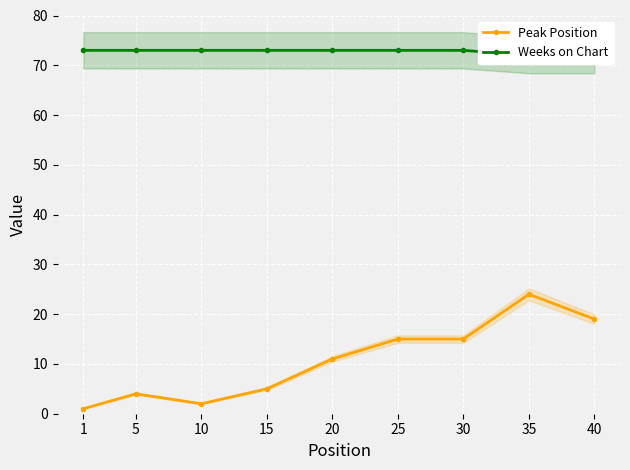

At 10, list the series in order from smallest to largest.

Peak Position, Weeks on Chart